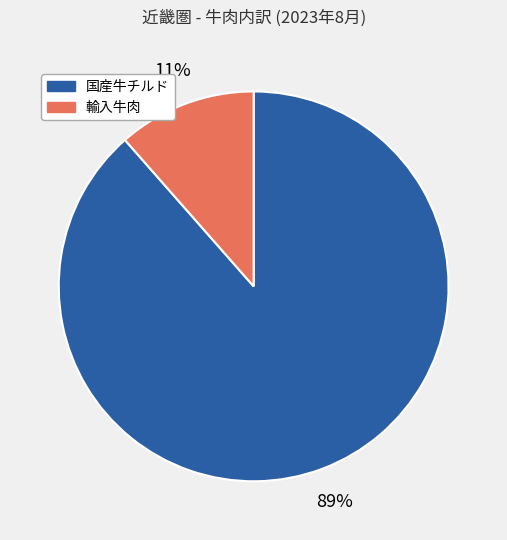

To the nearest percent, what is the combined percentage of 輸入牛肉 and 国産牛チルド?

100%